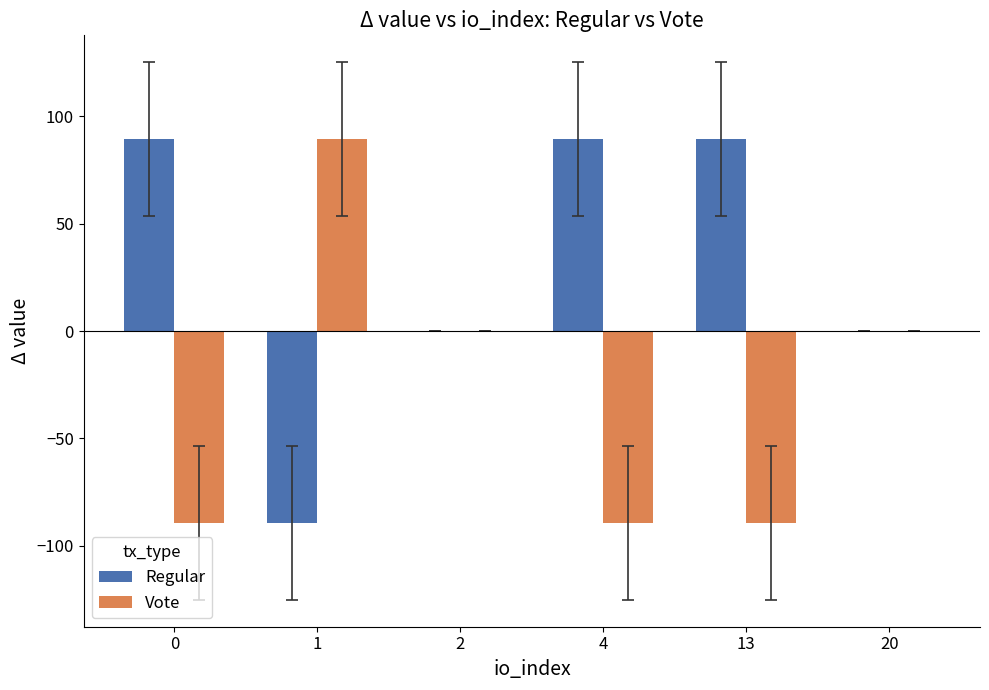

Which series has the largest total across all categories?

Regular